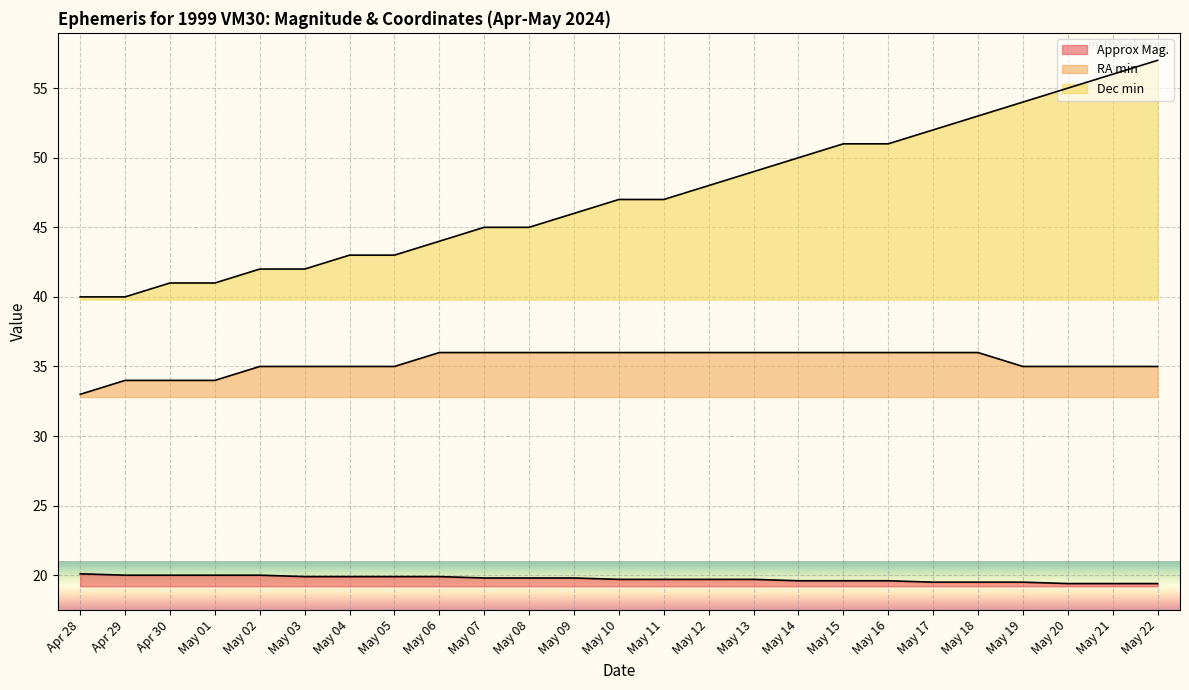

Which series has the largest range (max minus min)?

Dec min